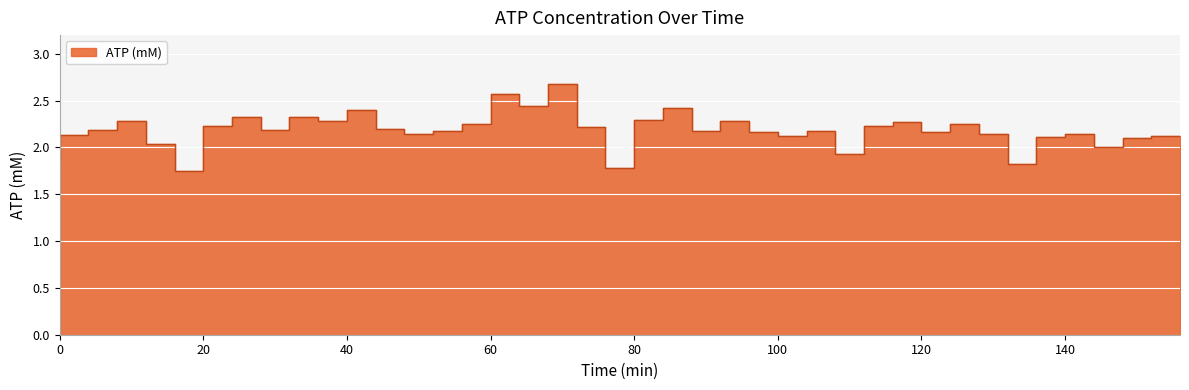

List the labels in order of value, smallest first.

20, 80, 136, 0, 112, 148, 16, 152, 140, 156, 104, 4, 144, 132, 52, 100, 124, 92, 56, 108, 32, 8, 48, 76, 116, 24, 60, 128, 120, 96, 40, 12, 84, 28, 36, 44, 88, 68, 64, 72